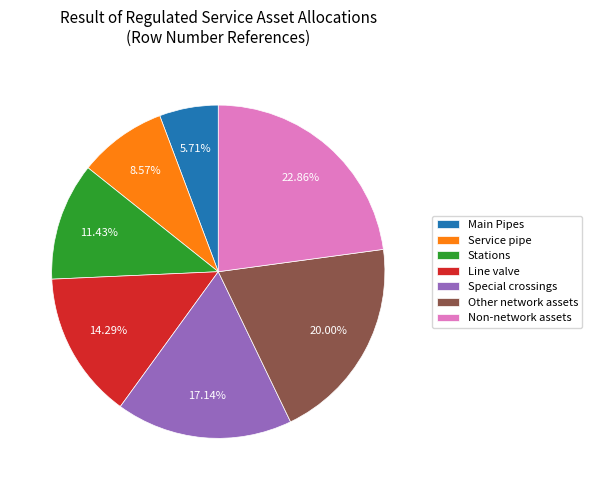

What percentage is the Special crossings slice, to the nearest percent?

17%